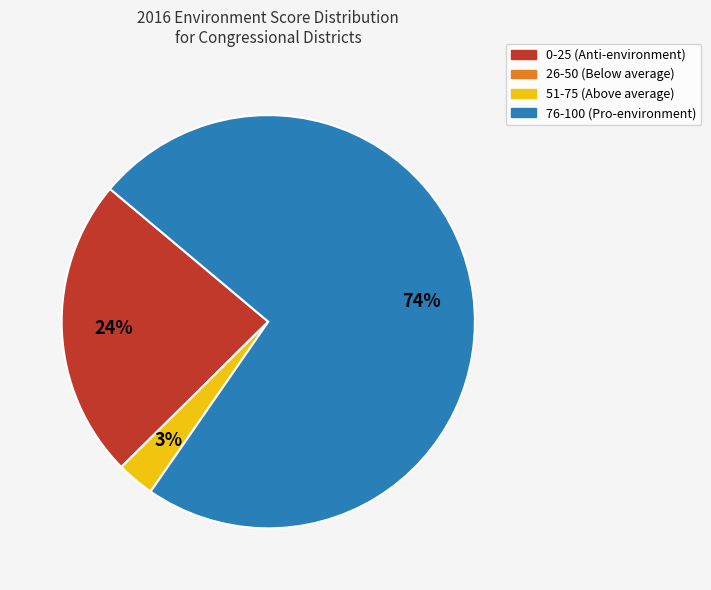

Is there a majority slice in this chart?

Yes